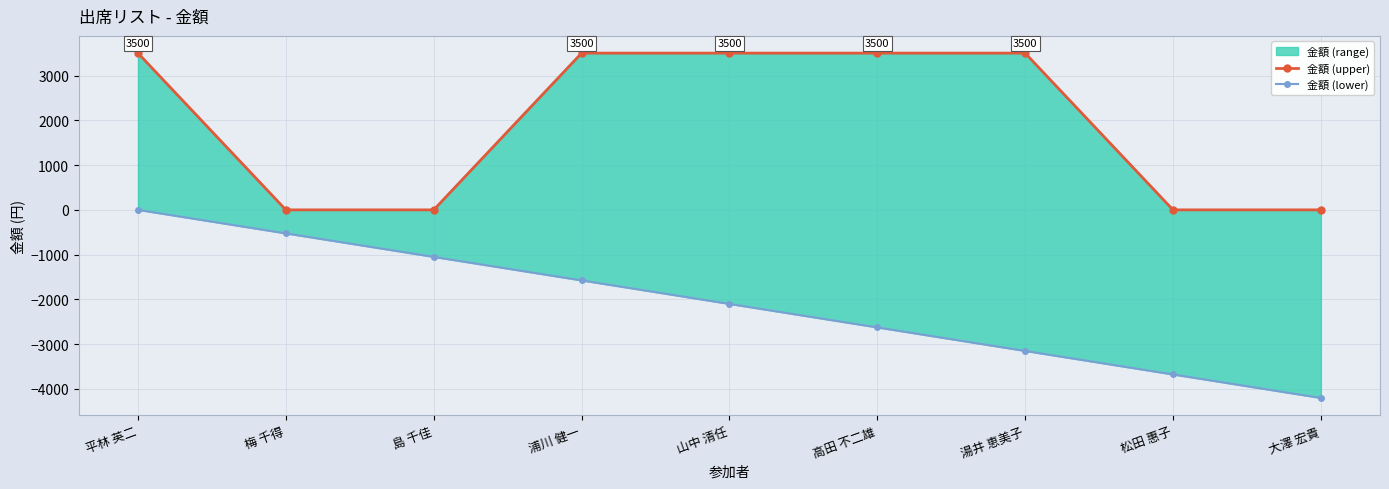

Which series has the widest spread of values?

金額 (lower)